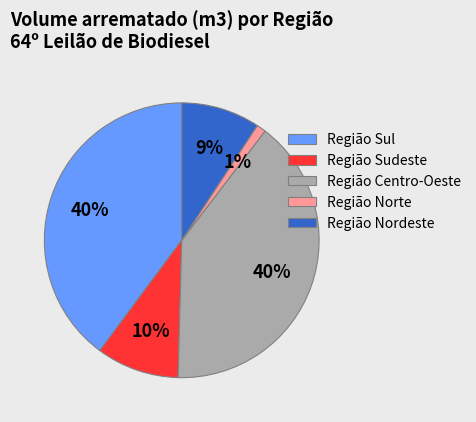

Approximately how many times larger is the value at Região Norte compared to Região Nordeste?

0.1